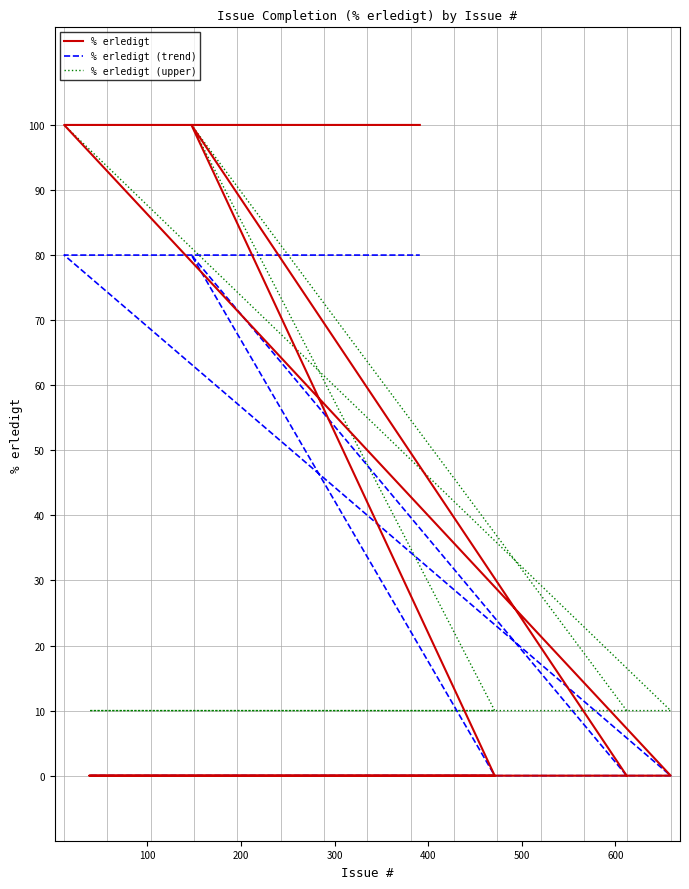

Is it true that % erledigt equals 151 at 9?

False